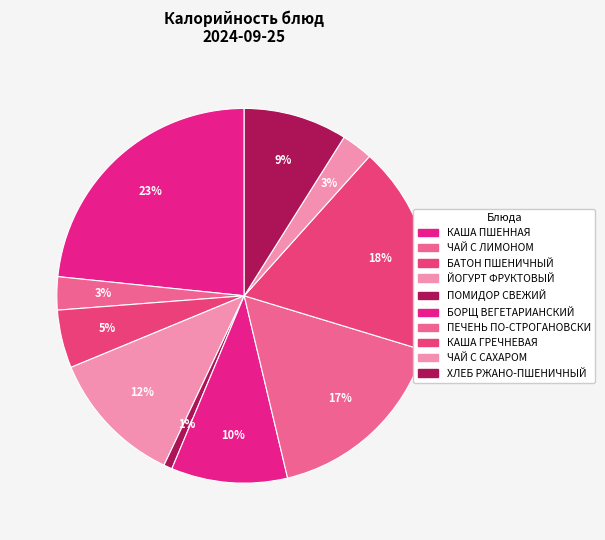

How many slices are in this pie chart?

10